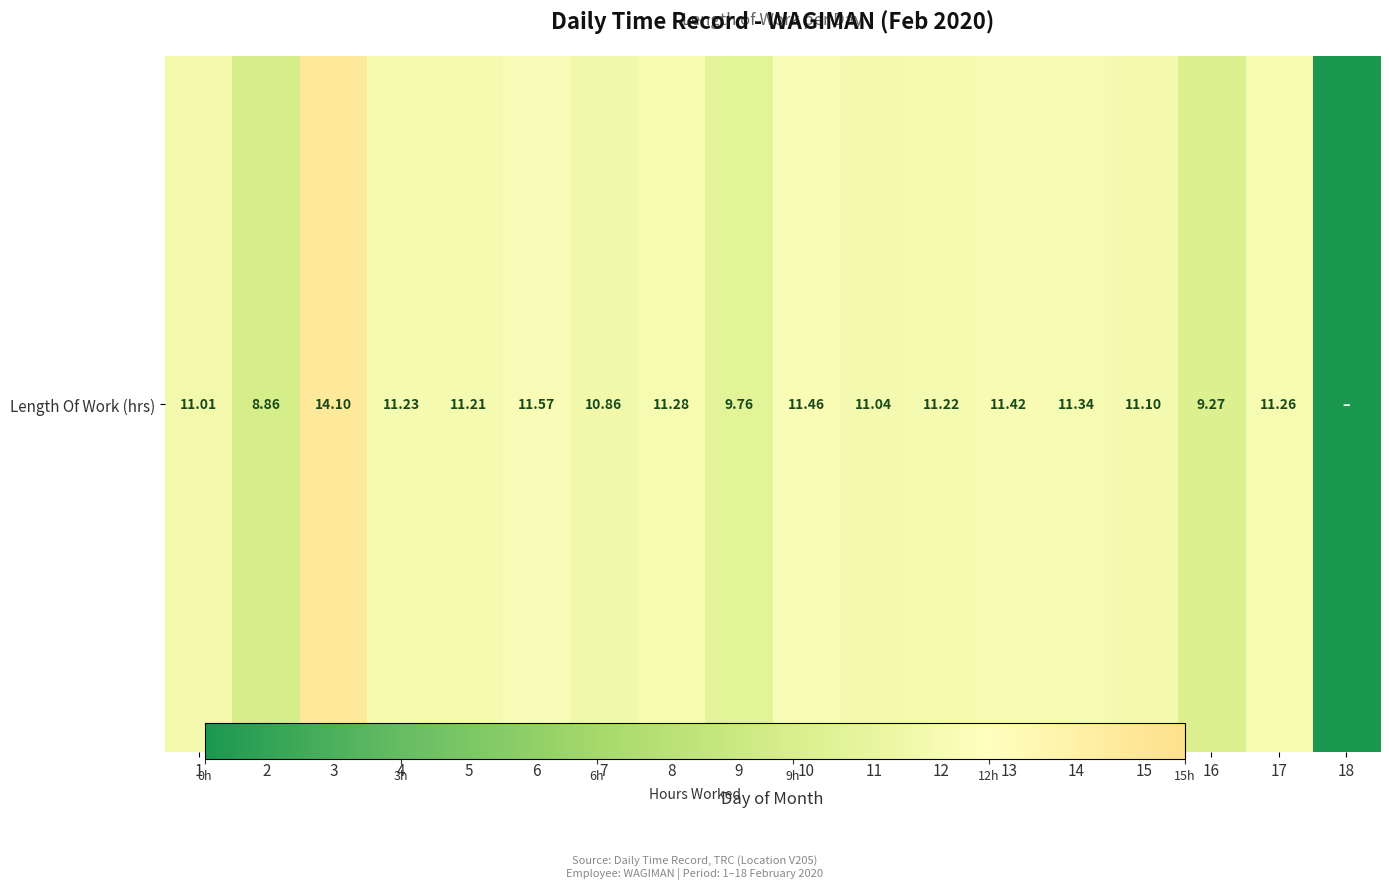

What is the sum of the values at 12 and 17?

22.5